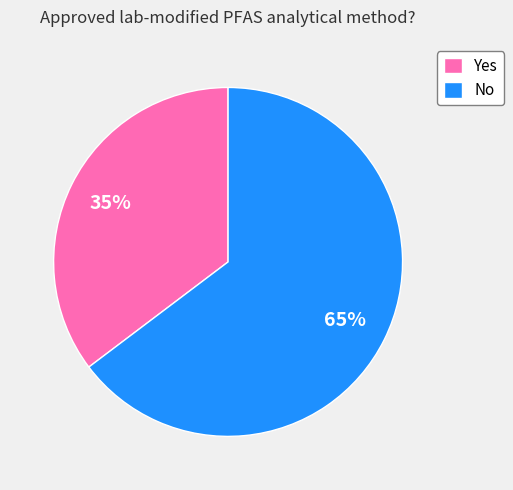

Rank the categories by value from highest to lowest.

No, Yes